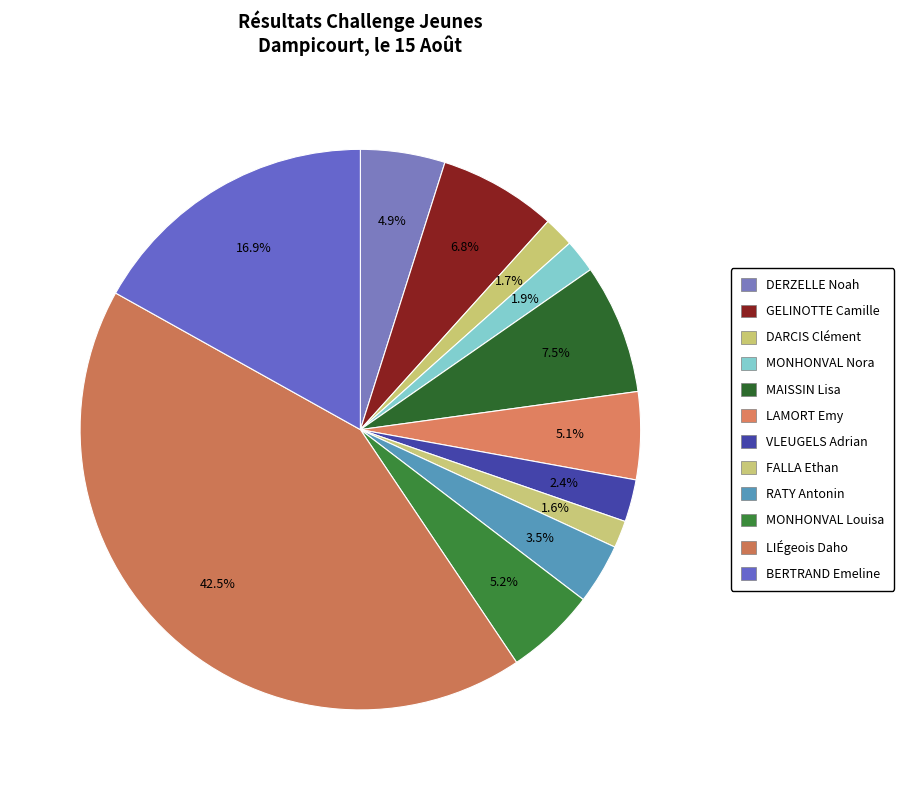

What is the total percentage of MONHONVAL Louisa and MAISSIN Lisa?

12.7%